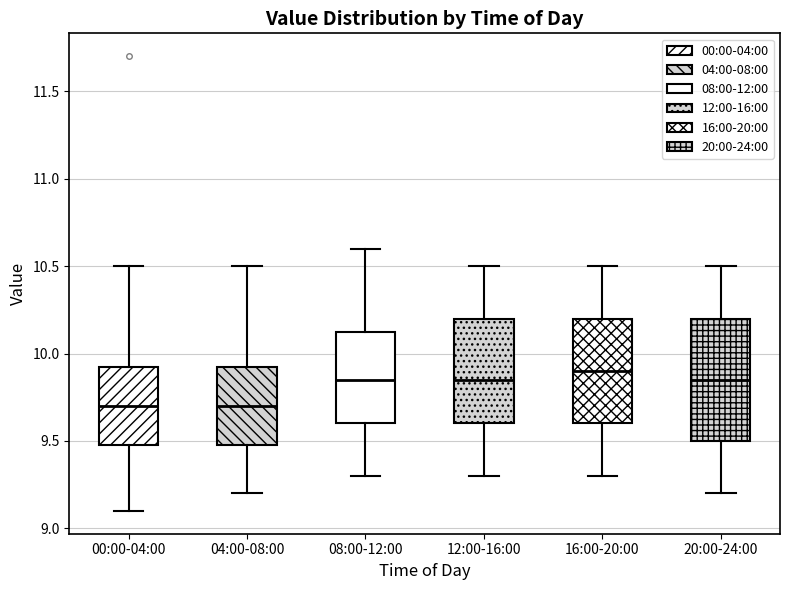

Where does the median line of the box for 12:00-16:00 sit on the y-axis? The values are not printed on the chart, so give them approximately, as read against the axis.

9.85